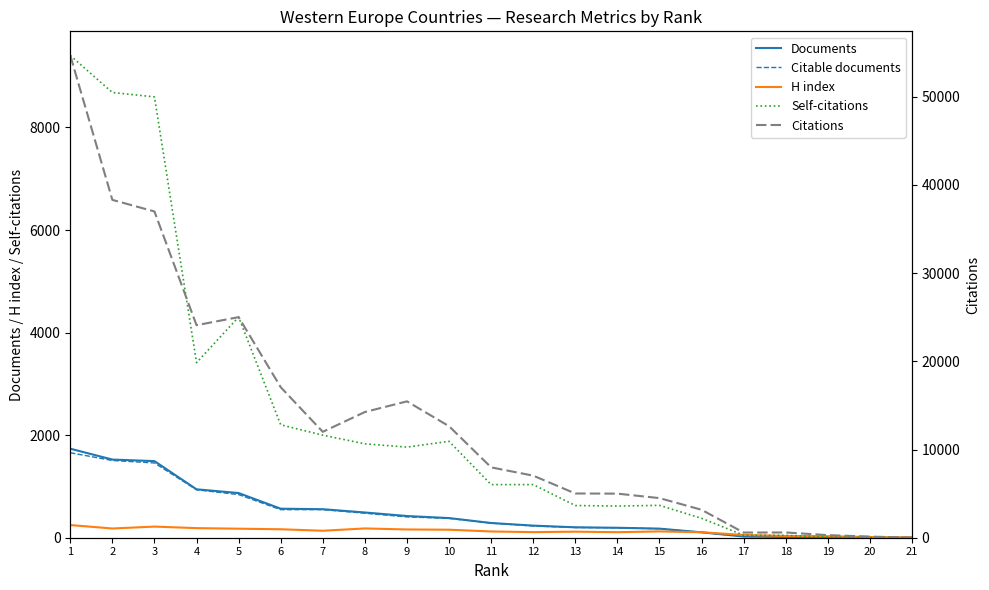

What is the difference between the maximum and minimum values in the Citations series?

54651